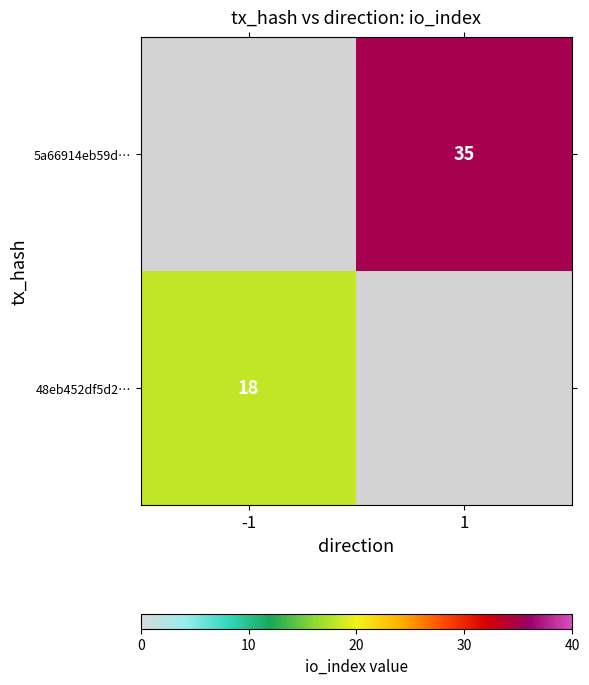

Is it true that 5a66914eb59d… equals 9 at 1?

False